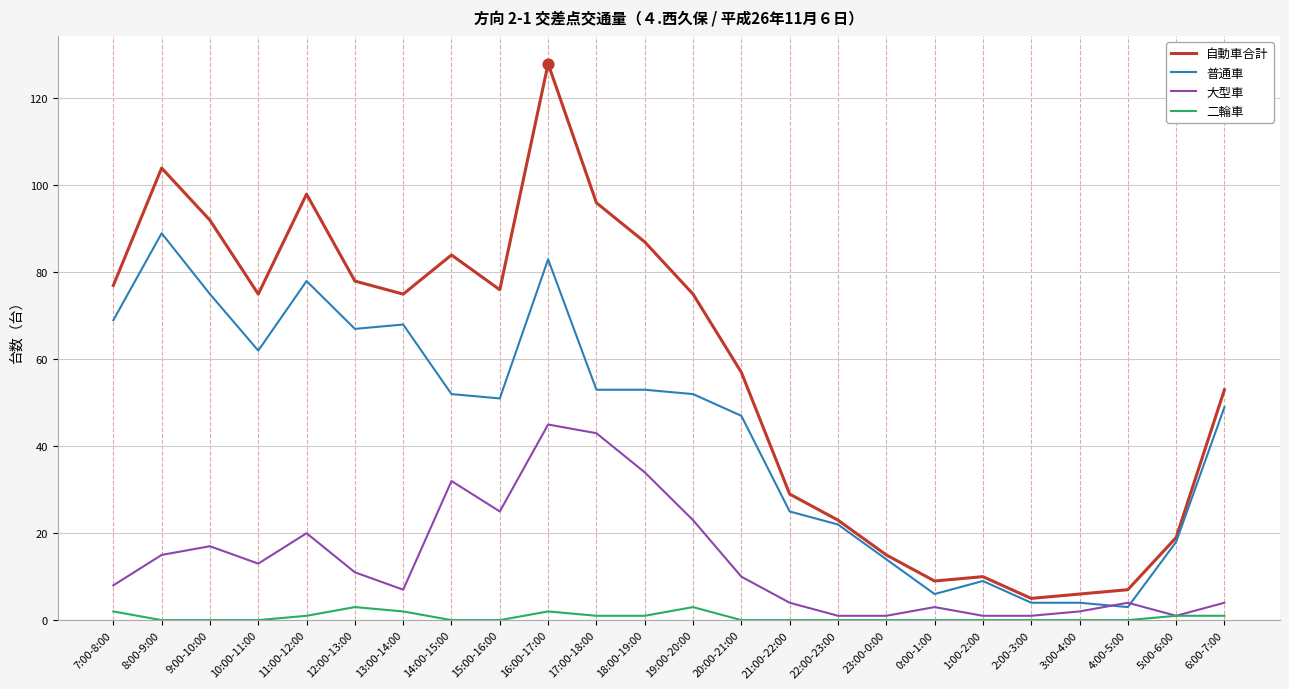

At which category is the sum across all series the highest?

16:00-17:00